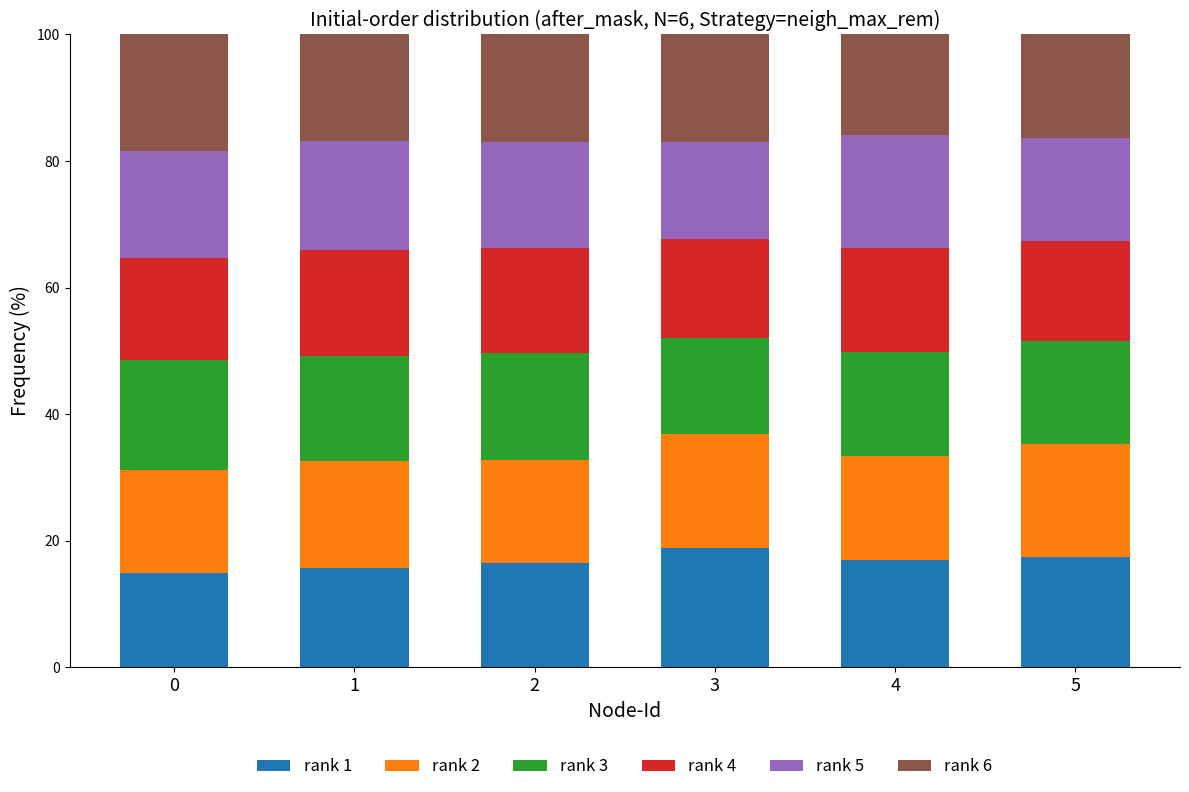

What is the total value across all series at 2?

100.0